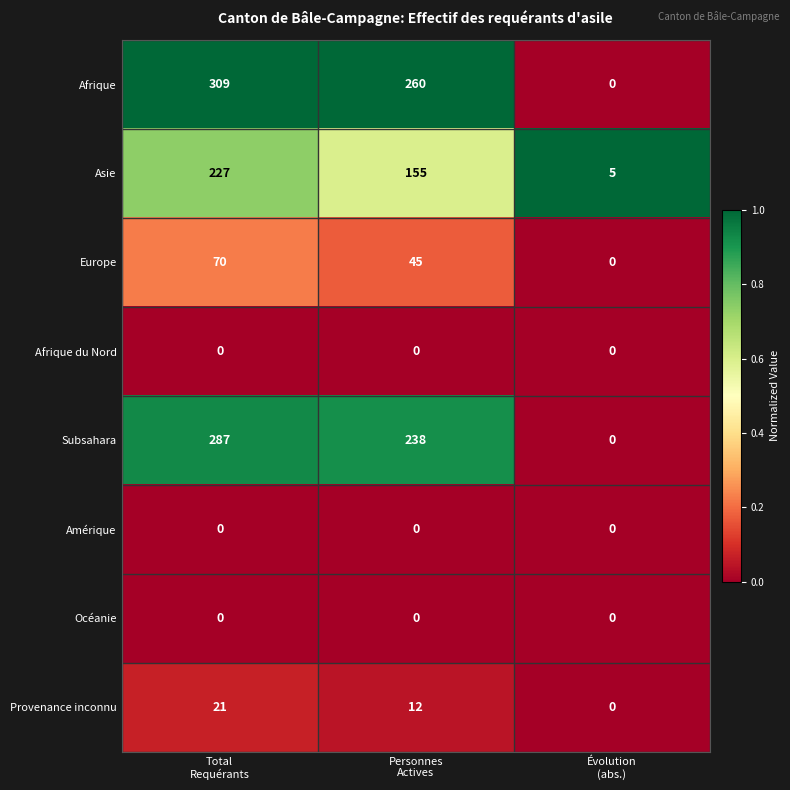

What is the sum of all Afrique values?

569